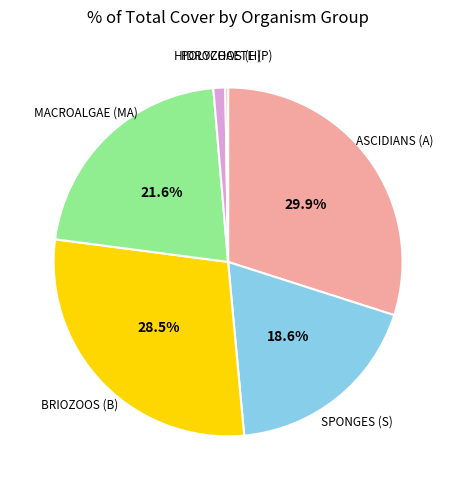

Is BRIOZOOS (B) the majority of the pie?

No